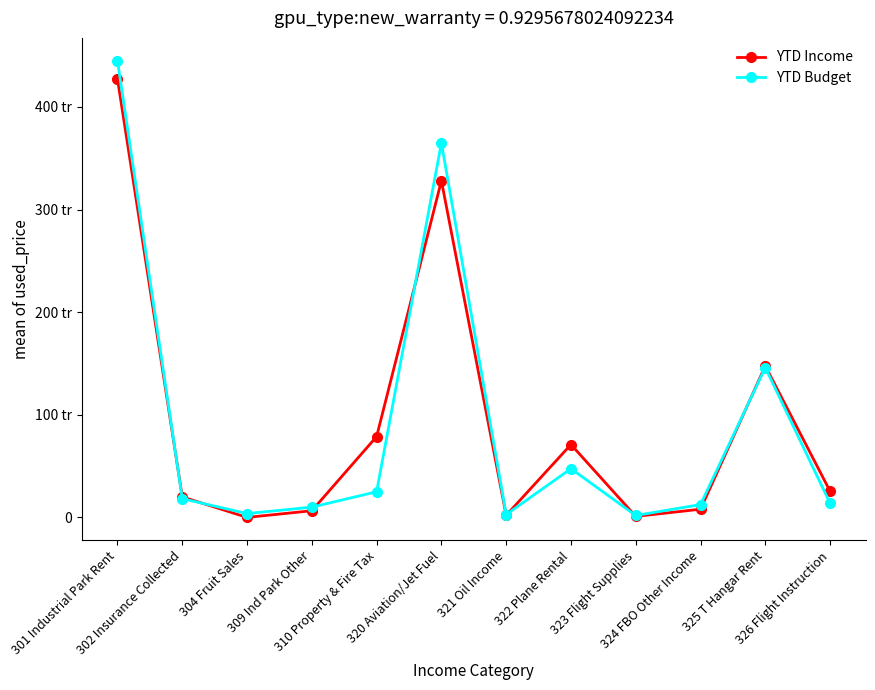

Reading left to right, transcribe all the data shown in this chart.

YTD Income: 427155.4	19971.7	0.0	6498.3	78755.4	328069.7	2033.7	71003.0	995.9	7969.5	147588.4	25463.8
YTD Budget: 445000.0	18250.0	3750.0	10000.0	25000.0	365000.0	2750.0	47500.0	1875.0	12500.0	146000.0	13750.0